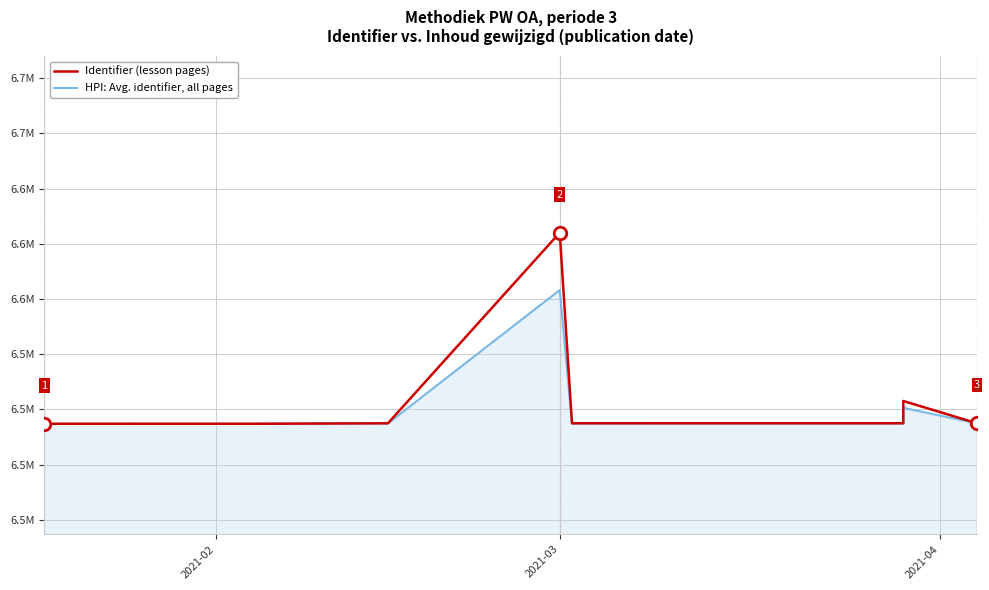

What is the minimum value shown in the chart?

6518492.0